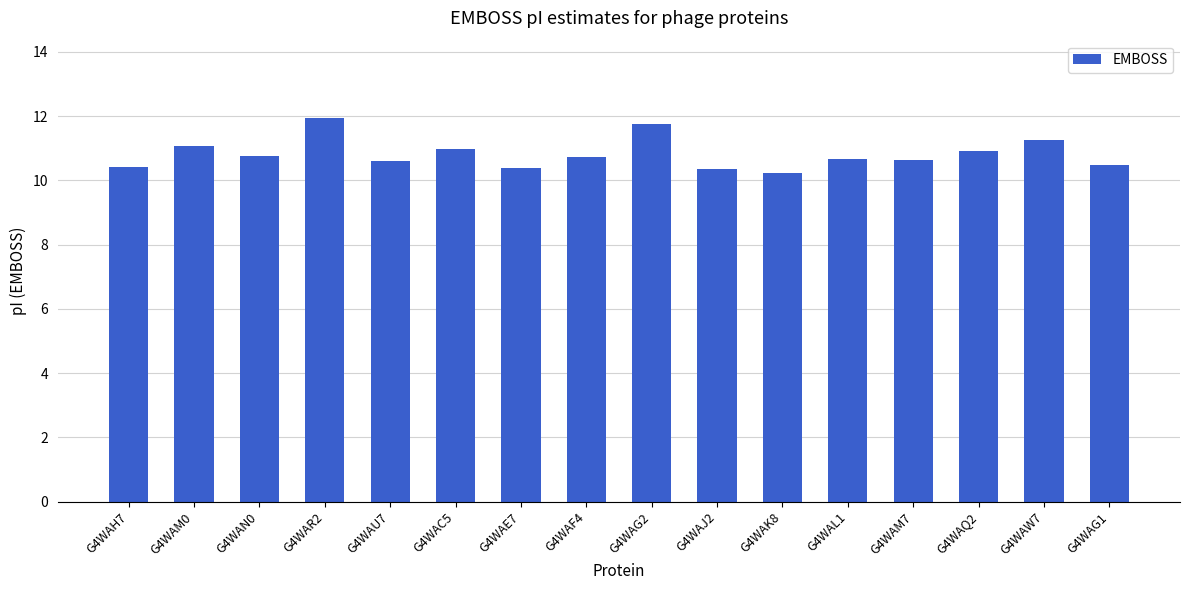

How many bars are there in total?

16